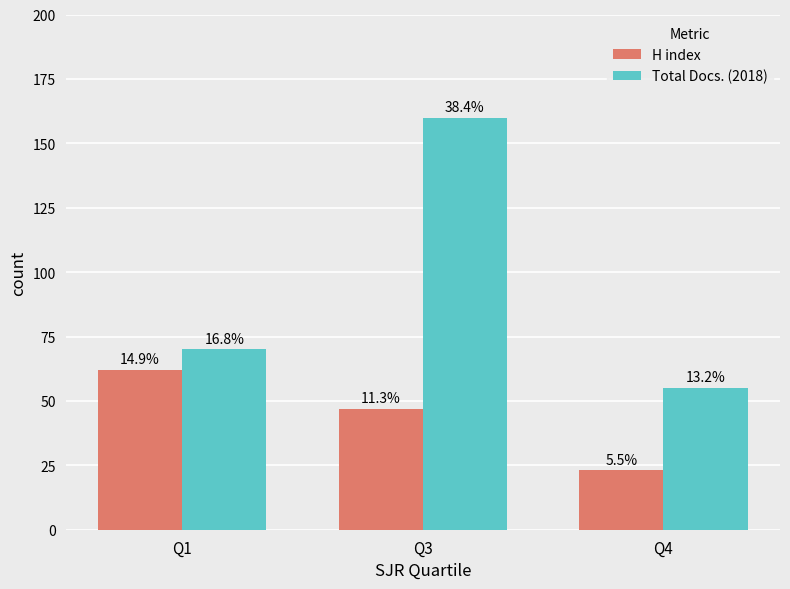

Does the chart contain stacked bars?

No